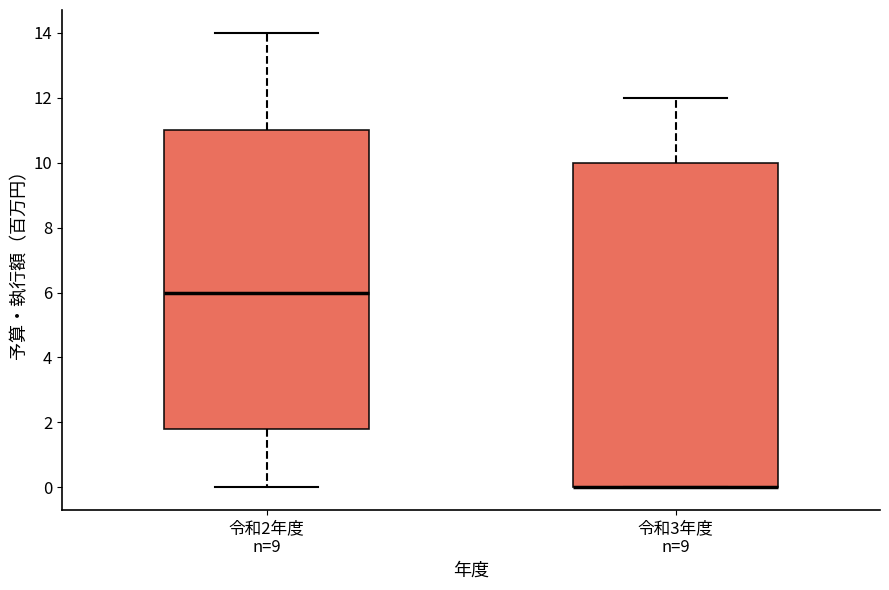

Reading left to right, read every box against the y-axis: the position of its median line, the range the box covers, and the ends of its whiskers. The values are not printed on the chart, so give them approximately, as read against the axis.

令和2年度 n=9: median 6.0, box 1.8 to 11.0, whiskers 0.0 to 14.0
令和3年度 n=9: median 0.0 (drawn on the box's lower edge), box 0.0 to 10.0, whiskers 0.0 to 12.0